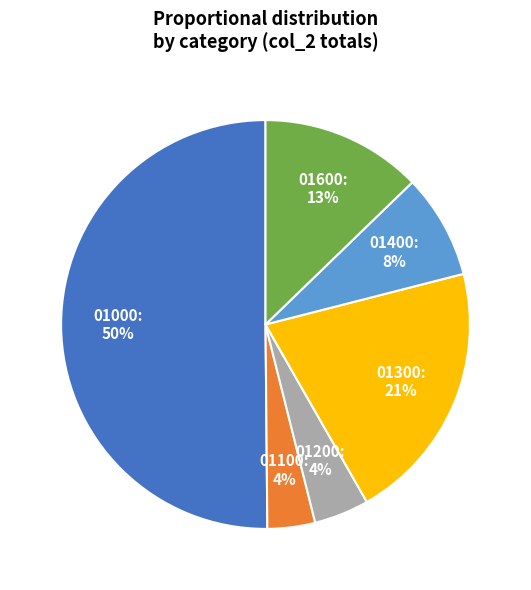

To the nearest percent, what is the difference between the 01100 and 01300 slice percentages?

17%